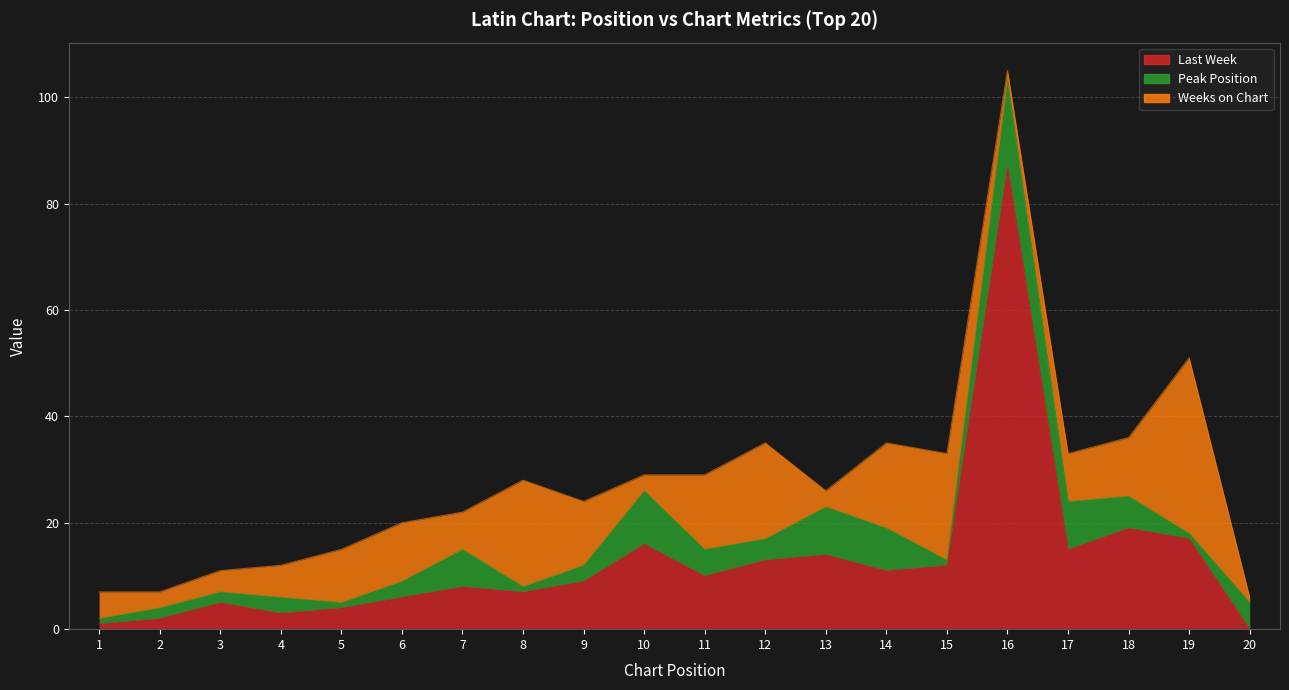

What is the value of the Weeks on Chart point at the 10th from the left?

3